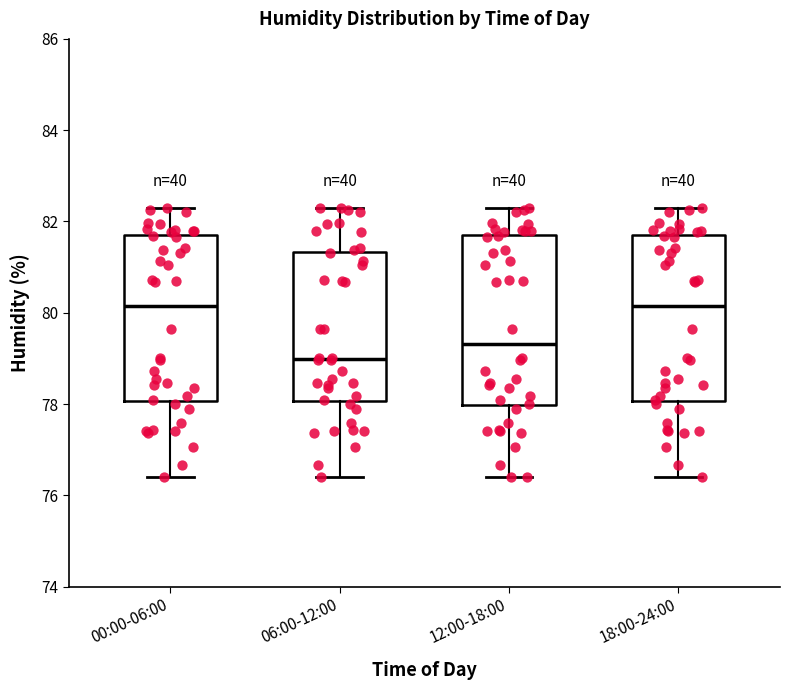

Where is the lower edge of the box for 18:00-24:00 on the y-axis? The values are not printed on the chart, so give them approximately, as read against the axis.

78.0